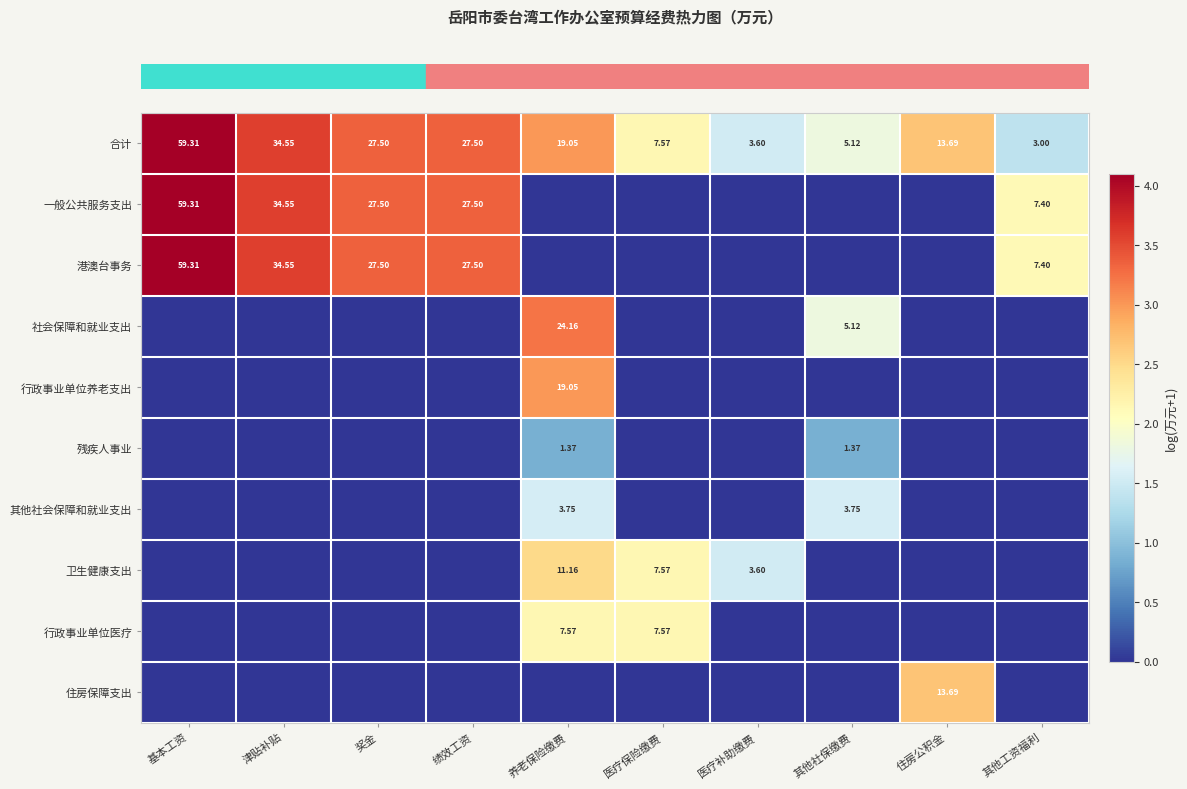

At how many categories does at least one series exceed 0?

10